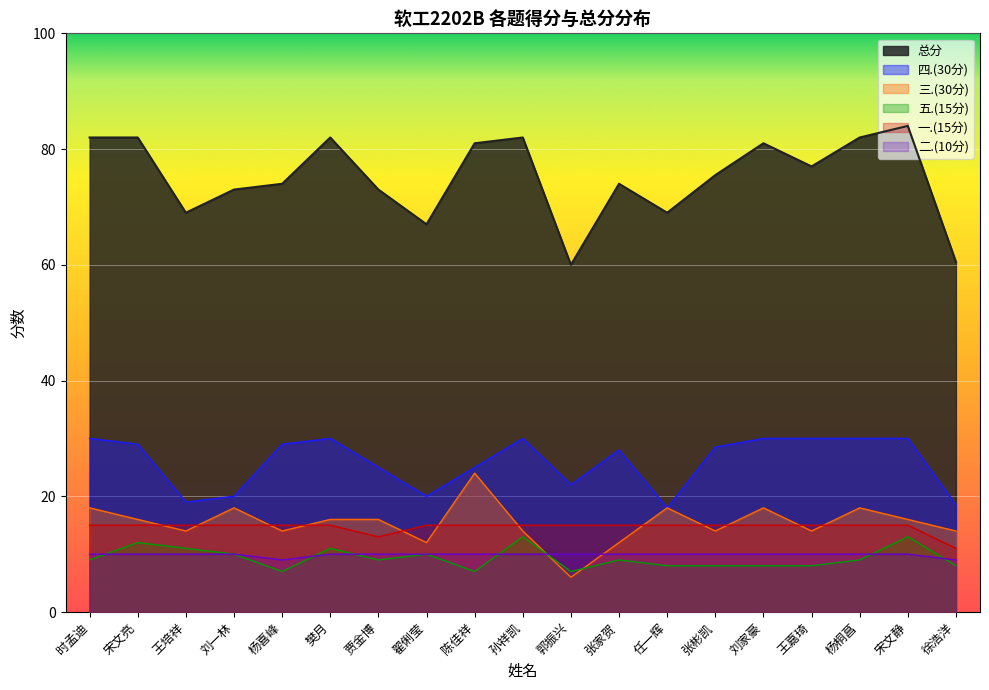

Which series has the largest range (max minus min)?

总分